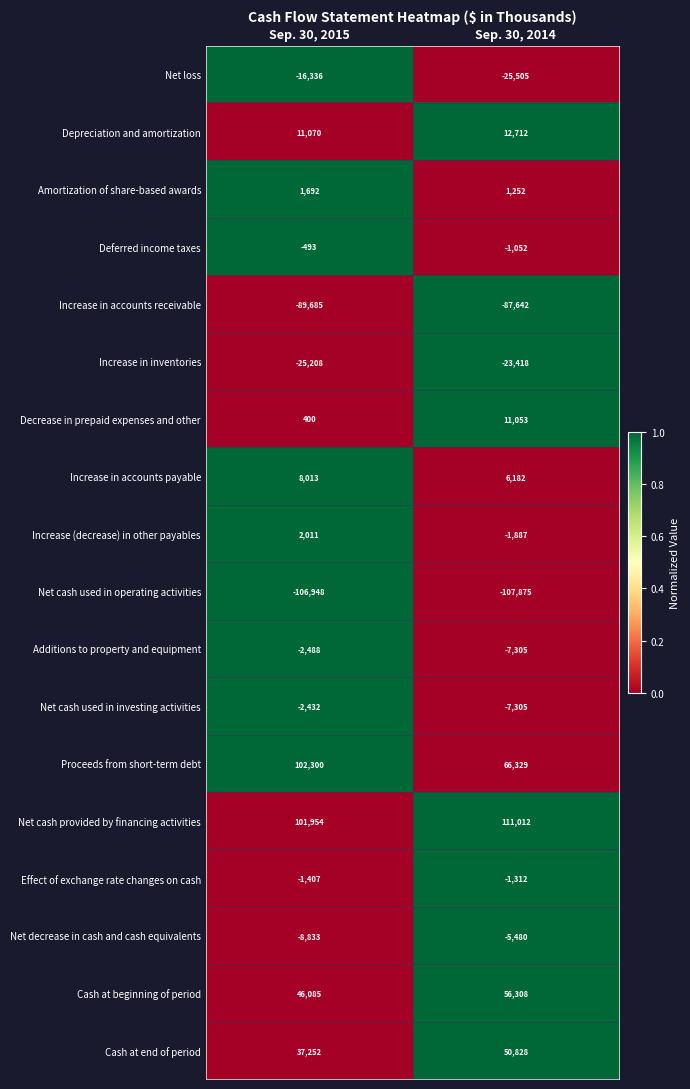

Is it true that Net cash used in operating activities equals -67641 at Sep. 30, 2014?

False